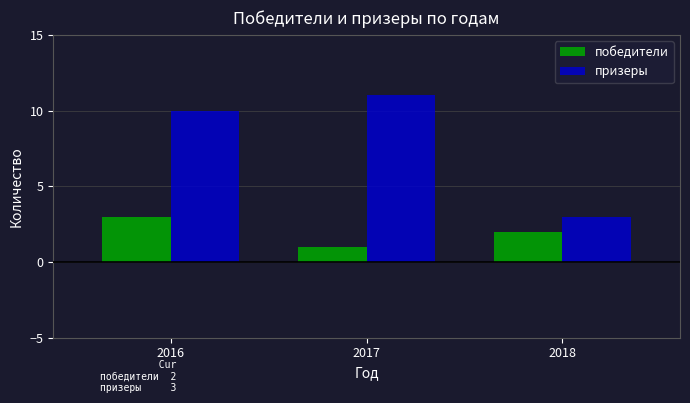

What is the value of the победители bar at the 3rd from the left?

2